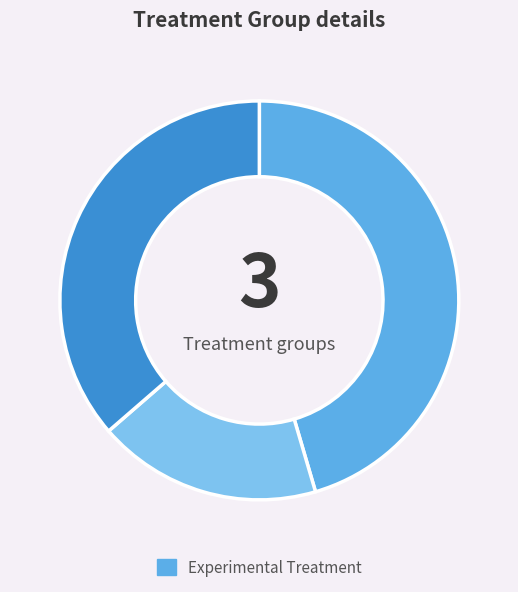

Count the number of slices in the pie.

3